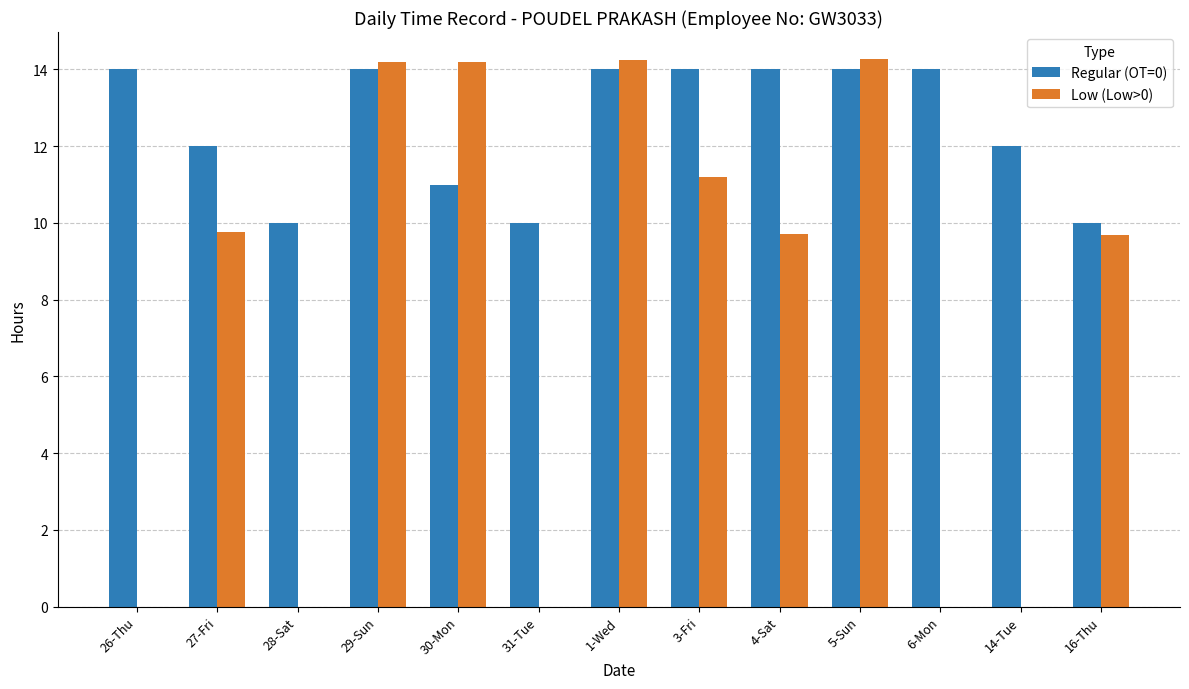

Between 27-Fri and 6-Mon, which series saw the biggest shift?

Low (Low>0)